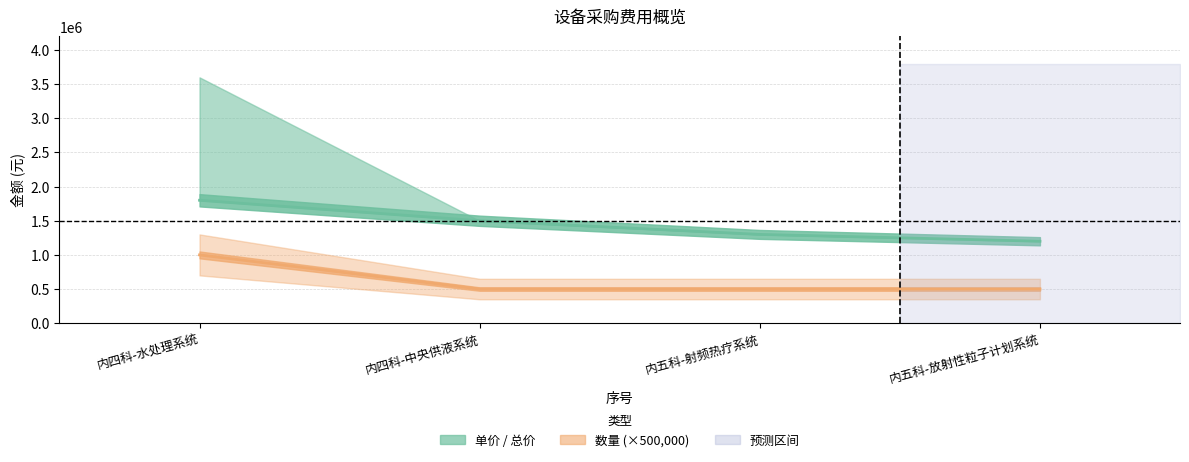

How many distinct data groups are displayed?

2